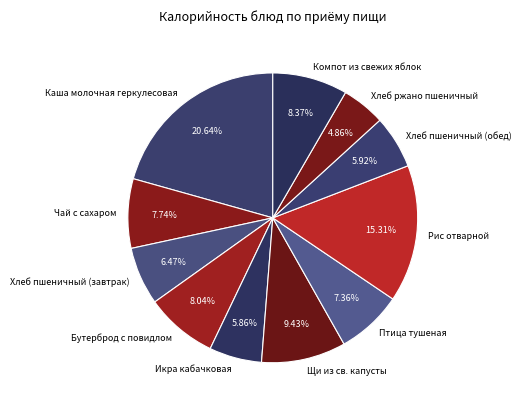

To the nearest percent, what portion does Рис отварной represent?

15%